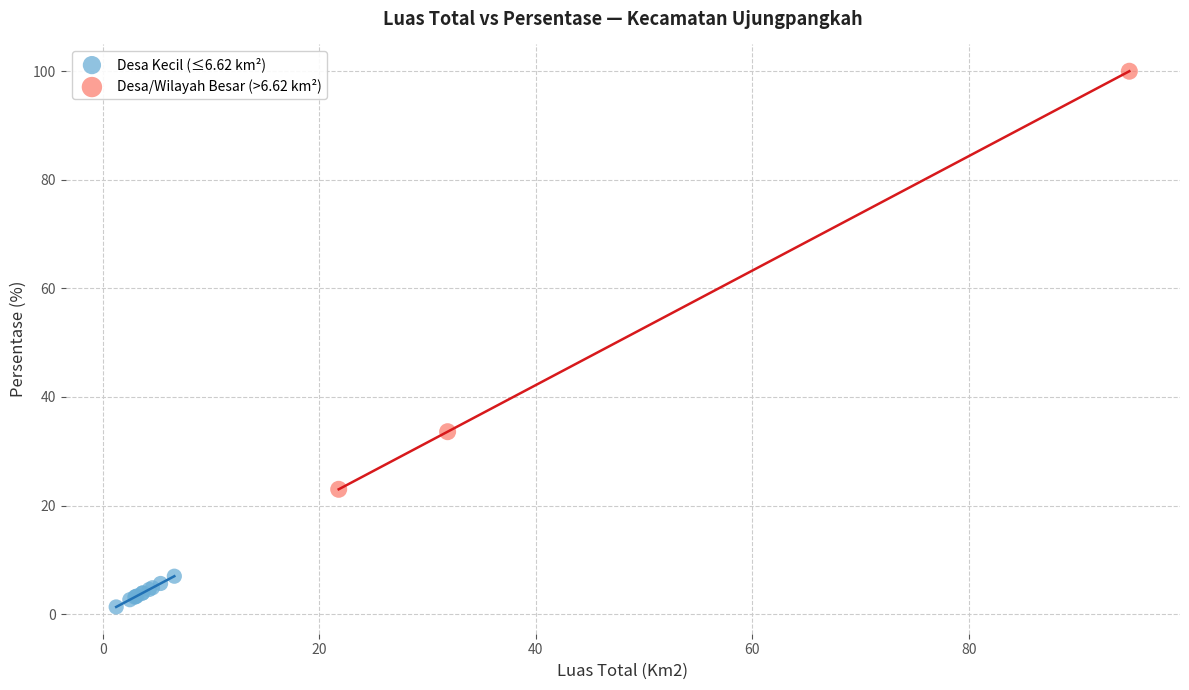

What are all the series names shown in the legend?

Desa Kecil (≤6.62 km²), Desa/Wilayah Besar (>6.62 km²)